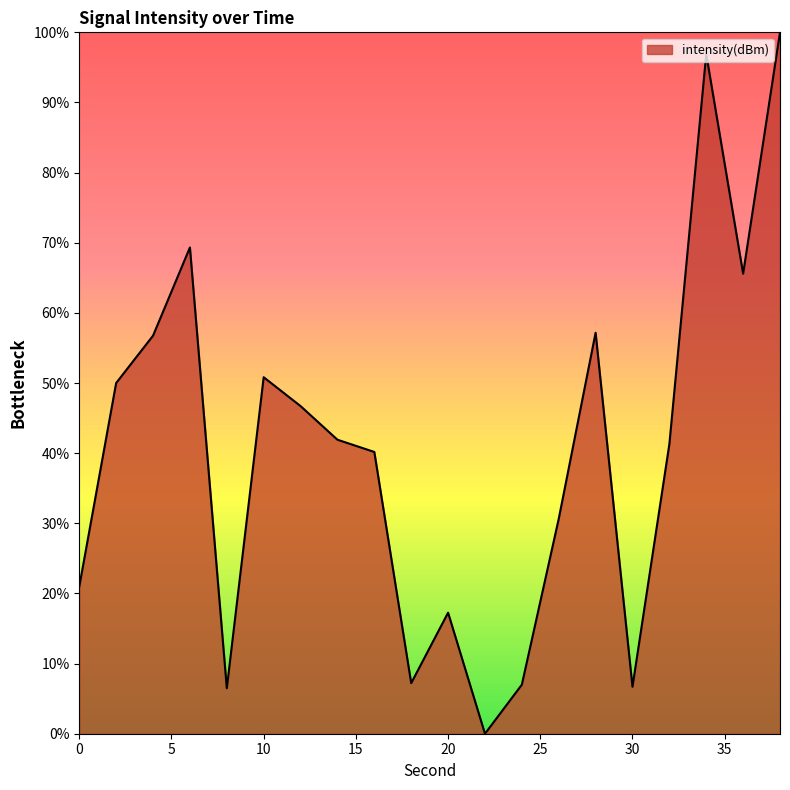

Does the chart display data point markers on the line(s)?

No